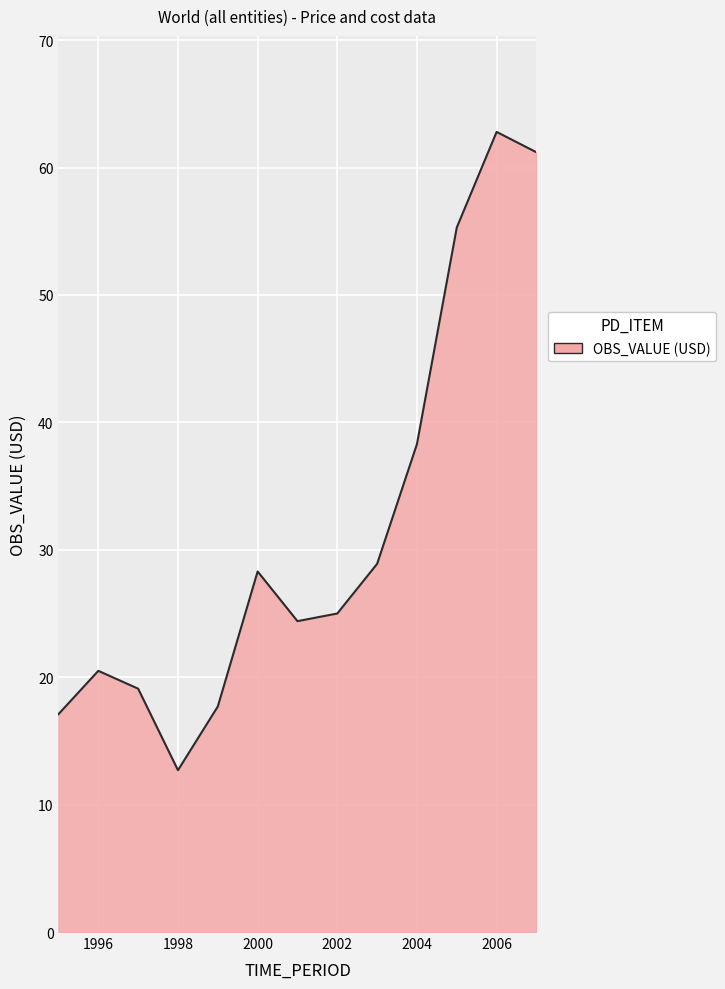

Reading left to right, what are all the values shown in this chart?

17.1	20.5	19.1	12.7	17.7	28.3	24.4	25.0	28.9	38.3	55.3	62.8	61.2